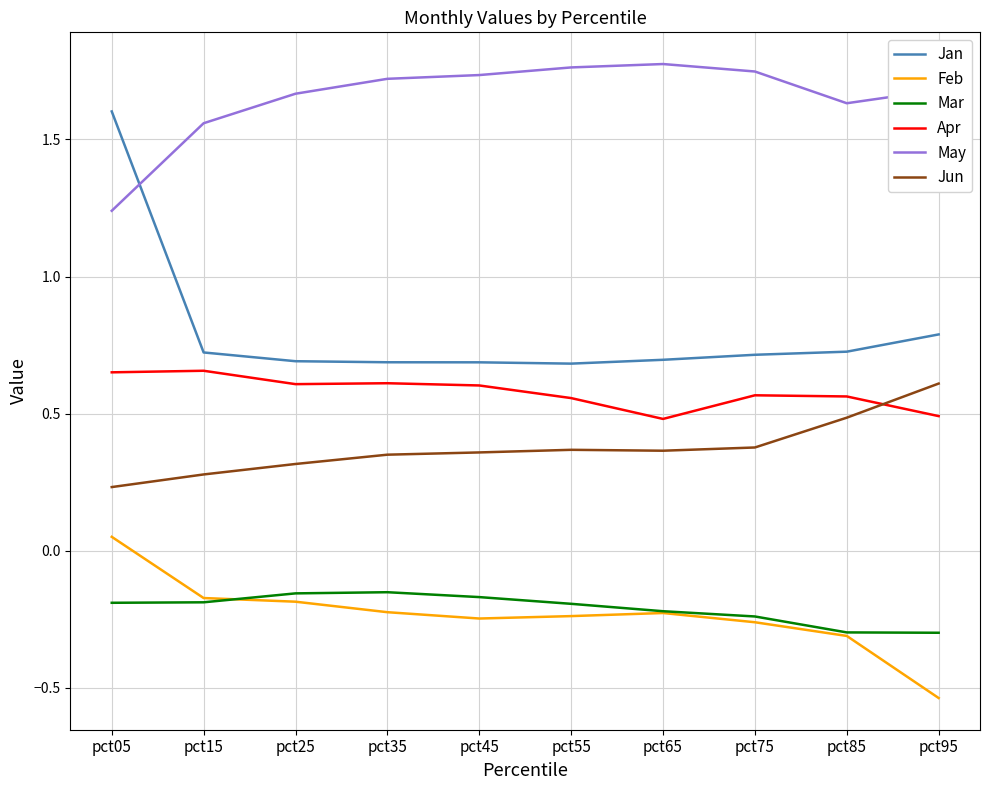

What is the total value across all series at pct85?

2.8